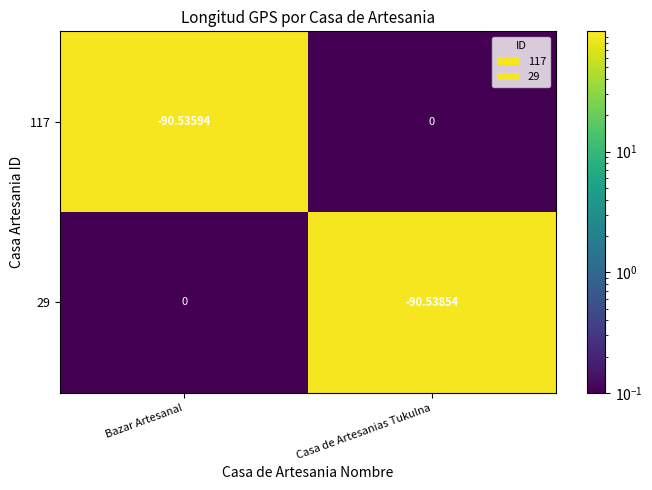

At which label is 29 closest to -45?

Bazar Artesanal